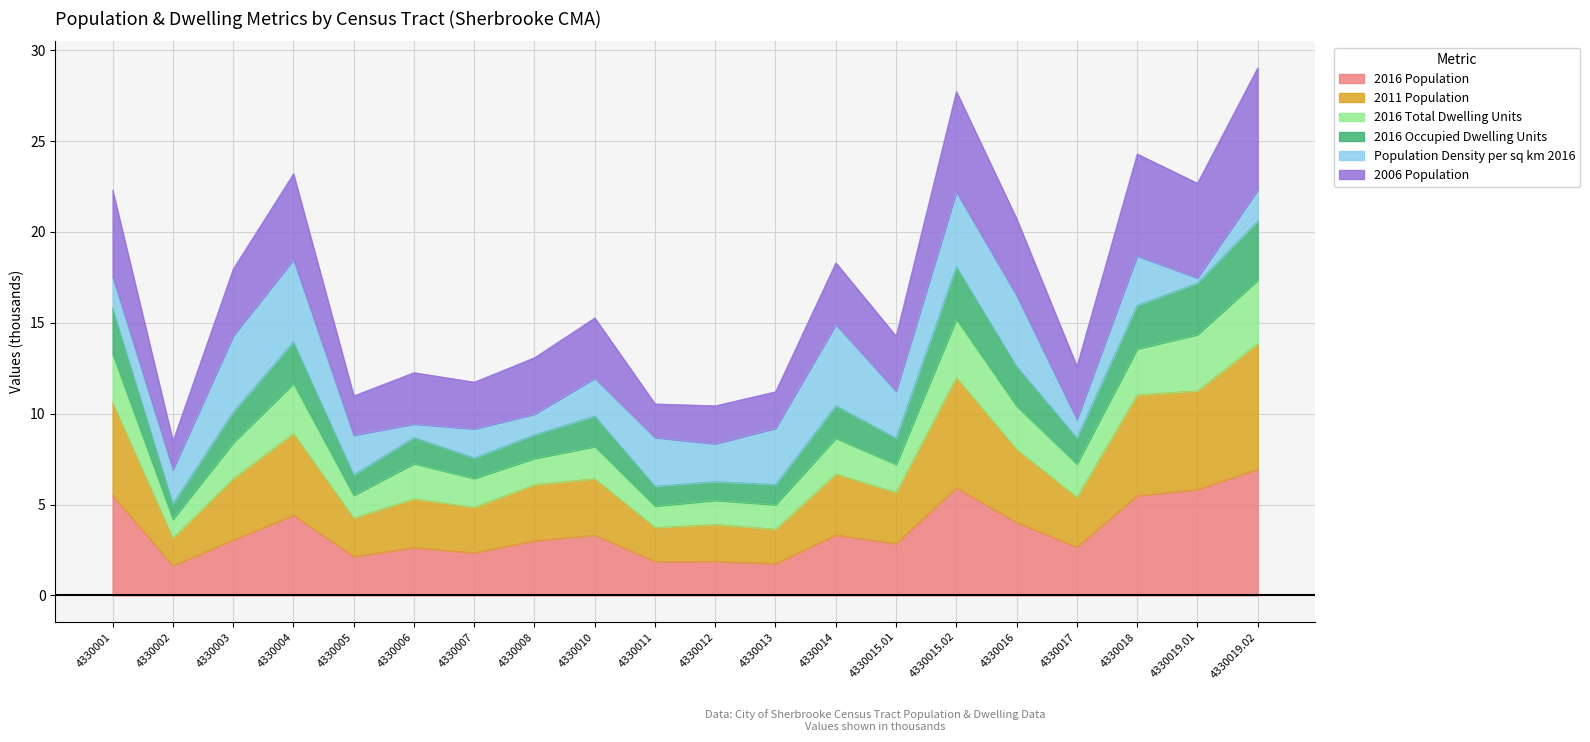

What is the total value across all series at 4330015.01?

14.3